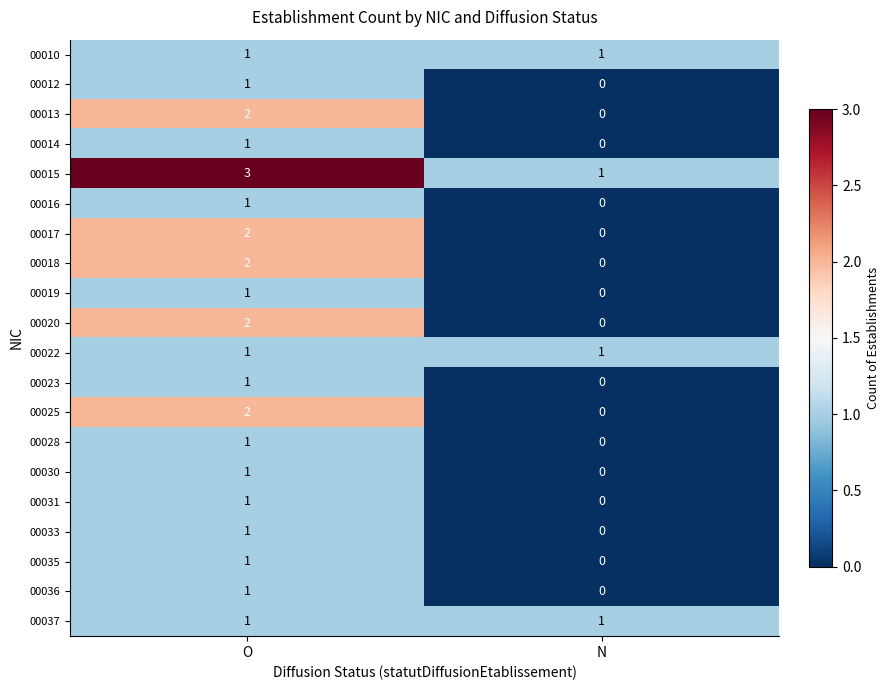

At which label does 00036 reach its minimum?

N